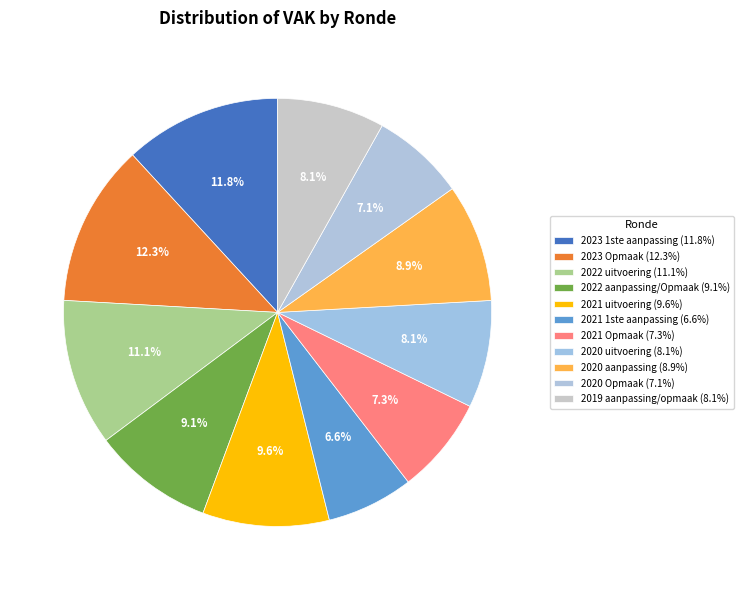

True or false: 2022 aanpassing/Opmaak accounts for 9% of the total.

True